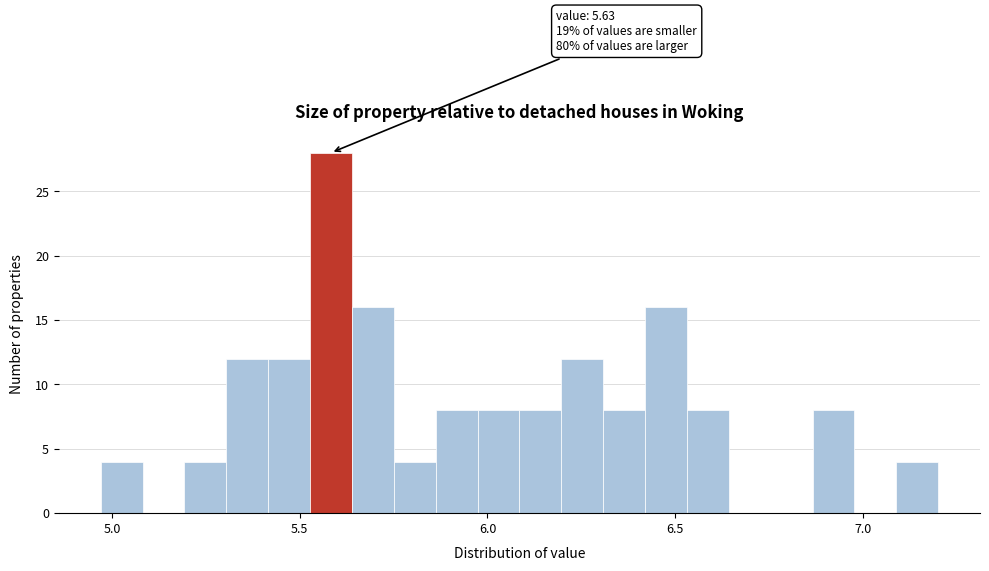

Around what value on the x-axis is the tallest bar? Give the approximate position of its centre, as read against the axis.

5.60